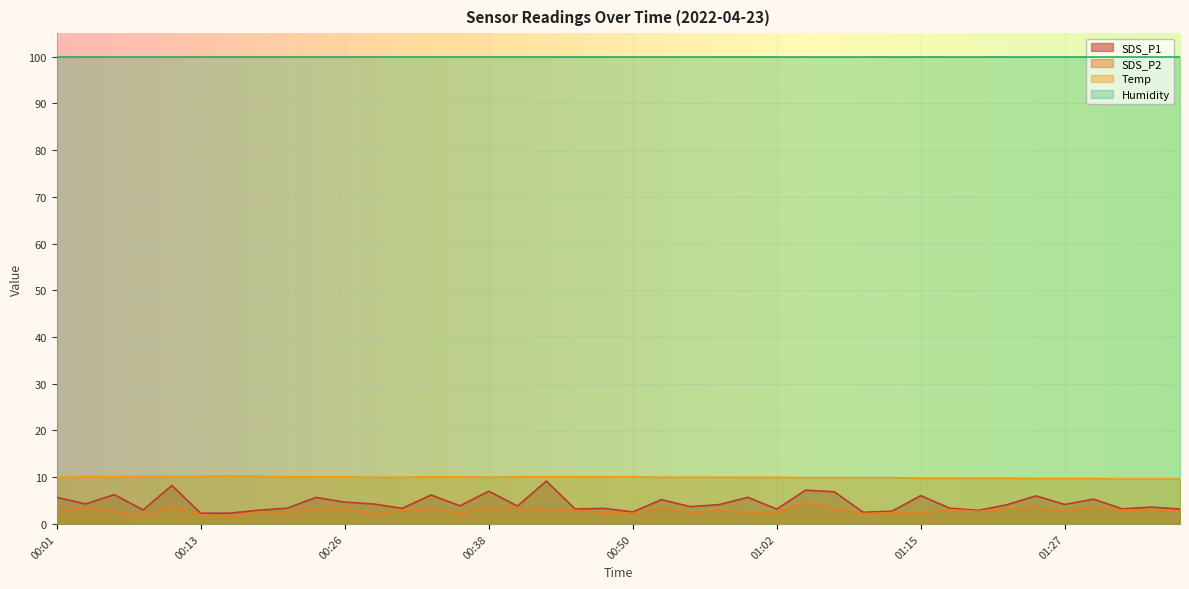

At which label is SDS_P1 closest to 5?

00:53